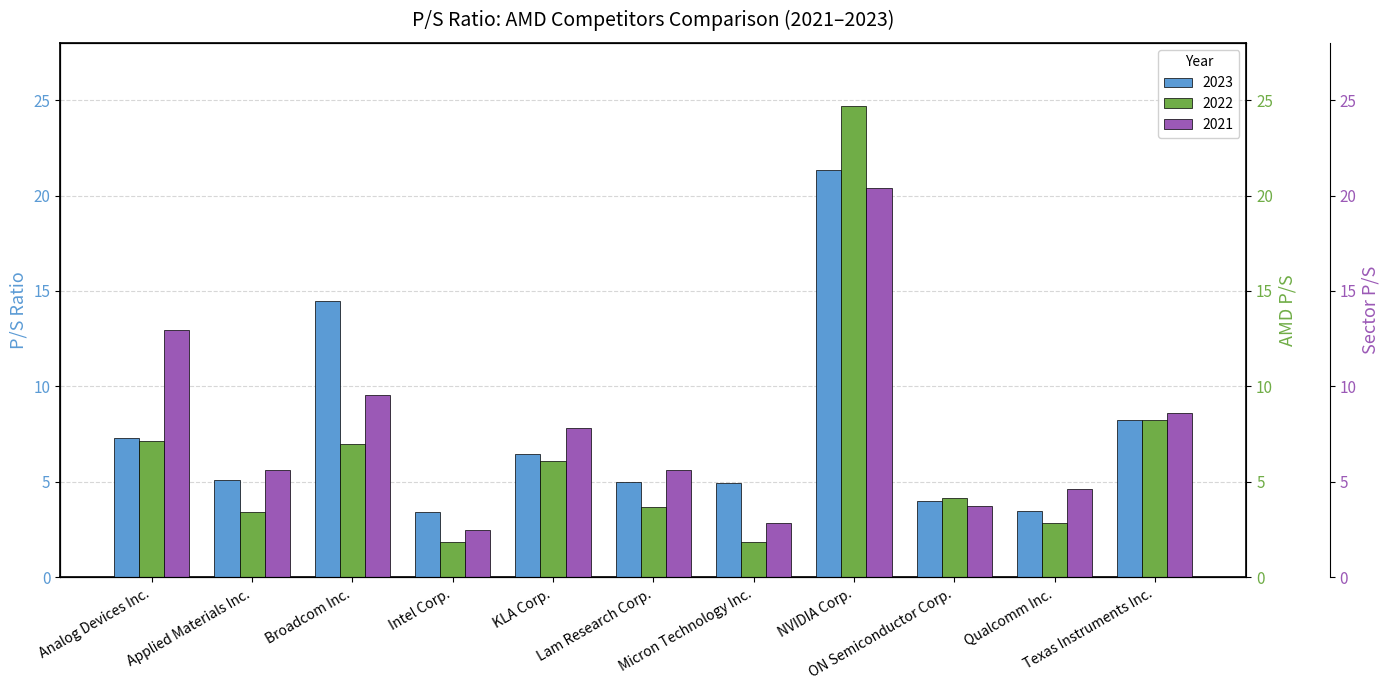

What is the maximum value shown in the chart?

24.7